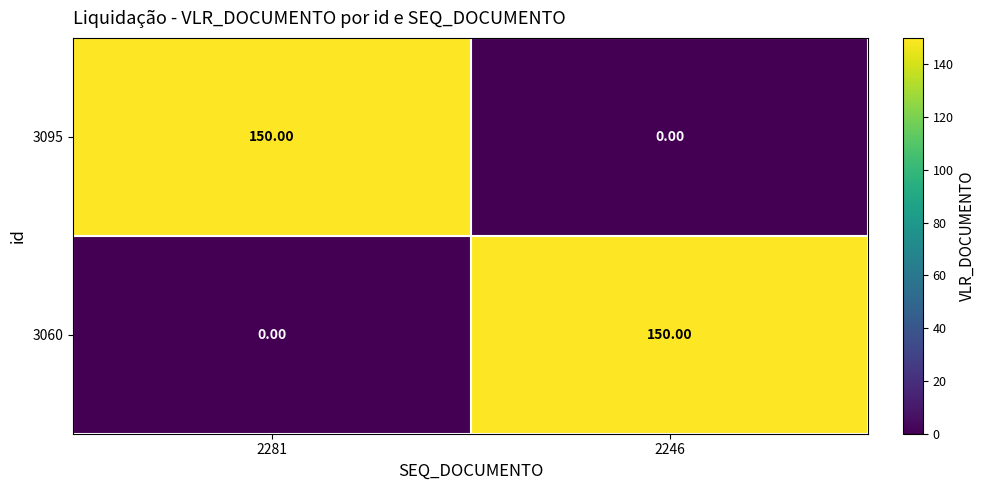

What is the spread (max minus min) of values at 2246?

150